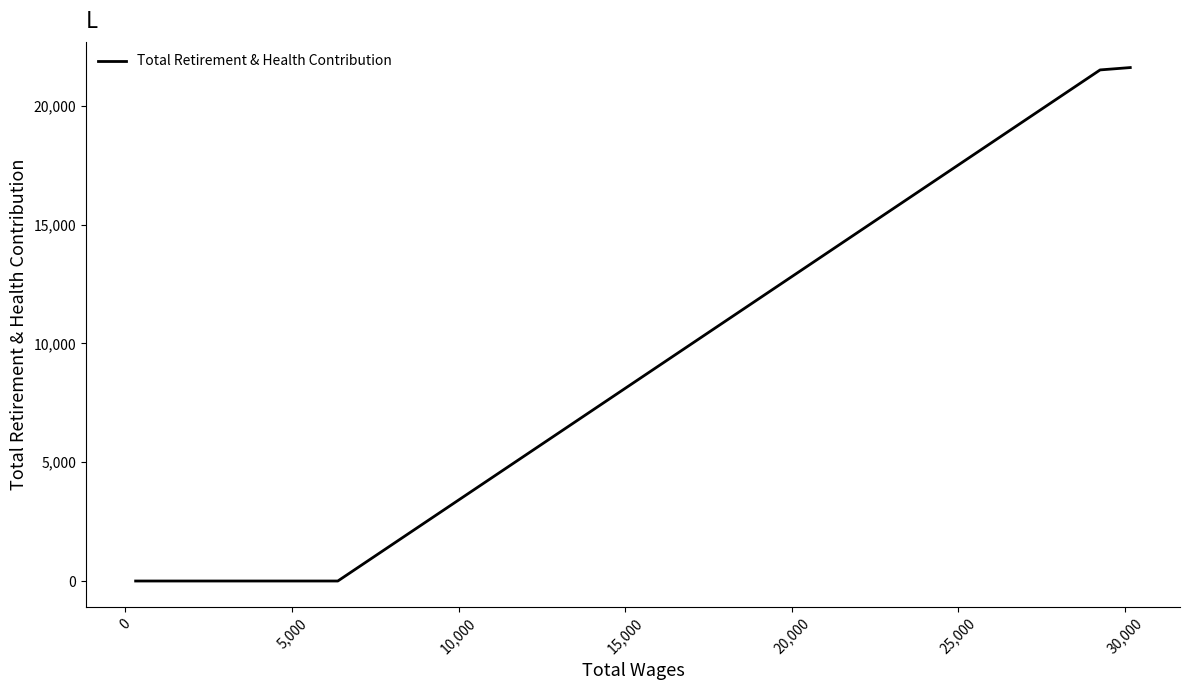

What is the difference between the maximum and minimum values?

21614.1